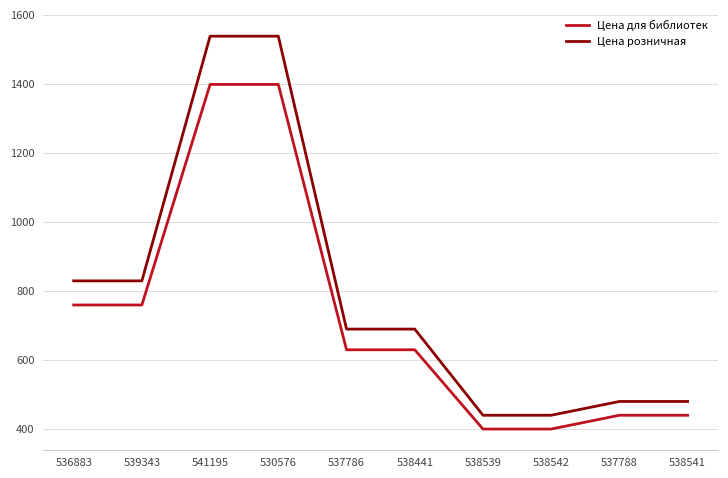

Reading right to left, extract all data points from this chart.

Цена для библиотек: 439	439	399	399	629	629	1399	1399	759	759
Цена розничная: 479	479	439	439	689	689	1539	1539	829	829